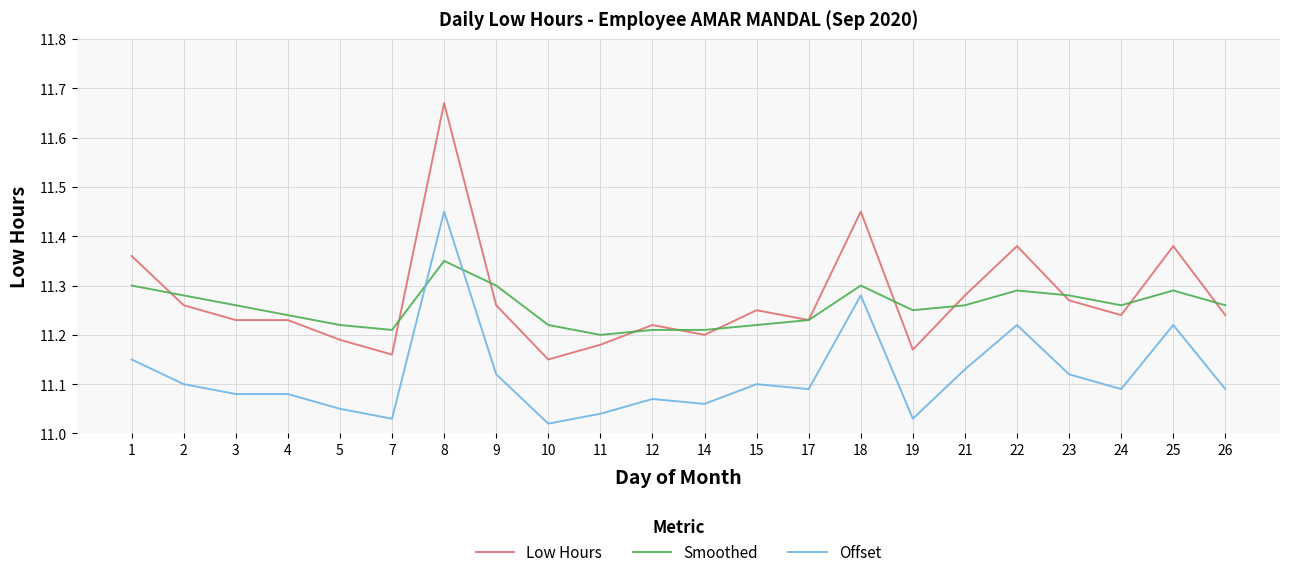

True or false: Low Hours and Offset intersect in this chart.

False